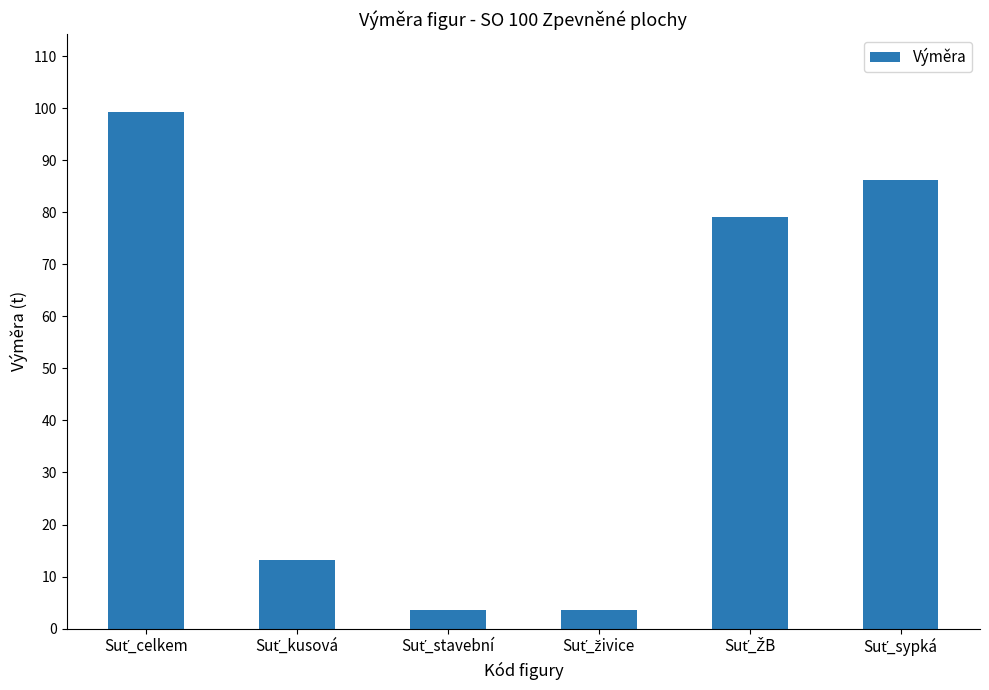

What is the maximum value shown in the chart?

99.4